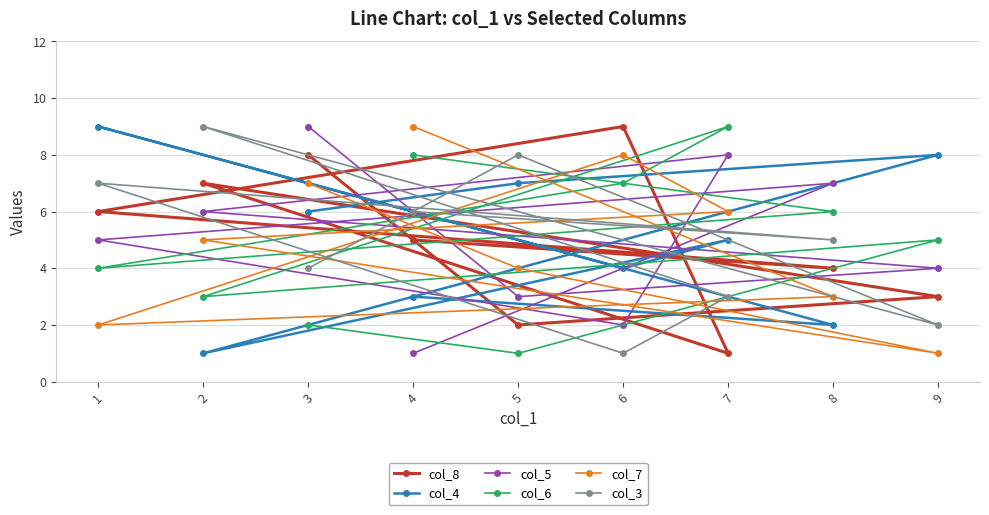

What is the value of the col_5 point at the 4th from the left?

1